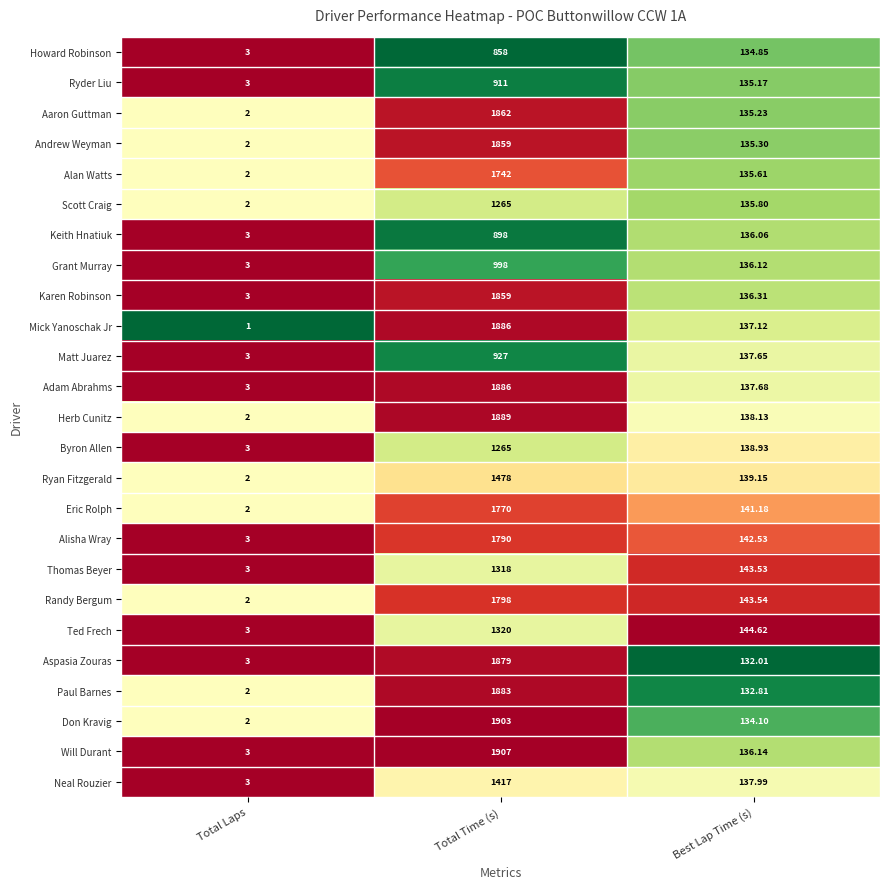

Is the value of Alan Watts at Total Laps greater than the value of Howard Robinson at Total Time (s)?

No